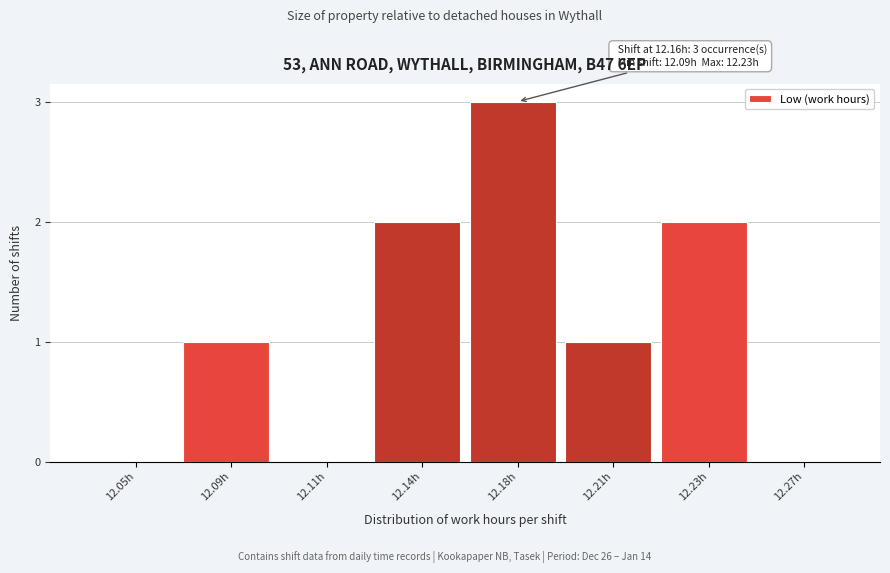

Reading left to right, transcribe all the data shown in this chart.

12.05h=0	12.09h=1	12.11h=0	12.14h=2	12.18h=3	12.21h=1	12.23h=2	12.27h=0